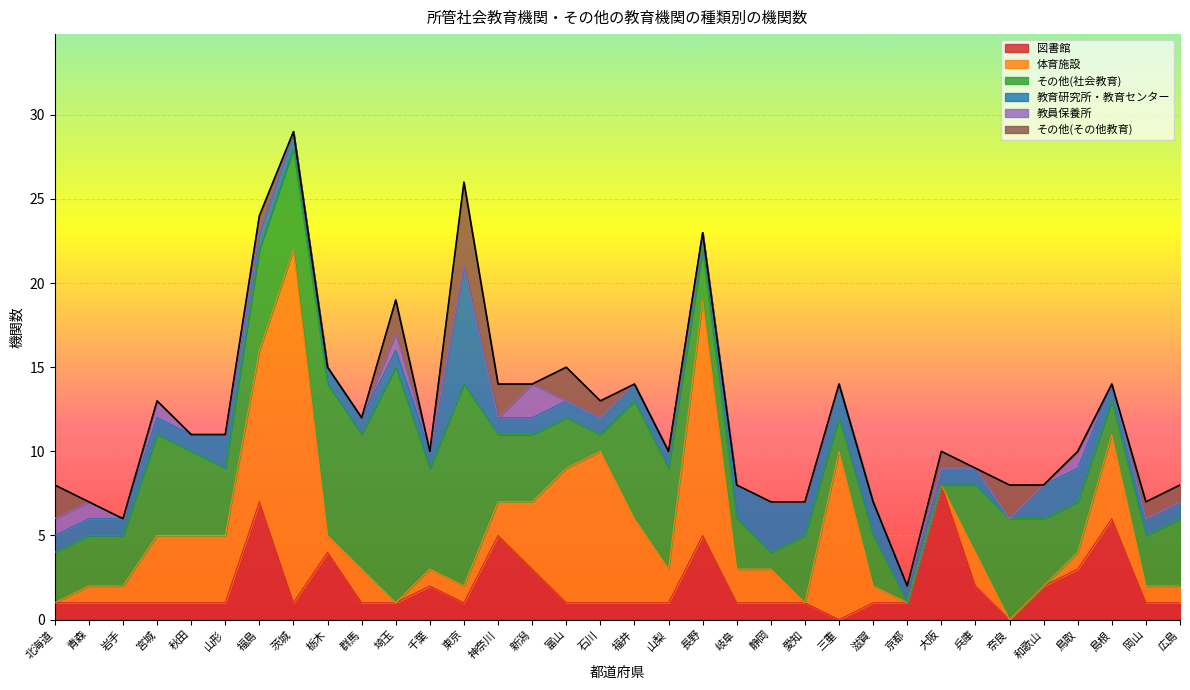

In 教員保養所, how many points are lower than both neighbors (excluding endpoints)?

1